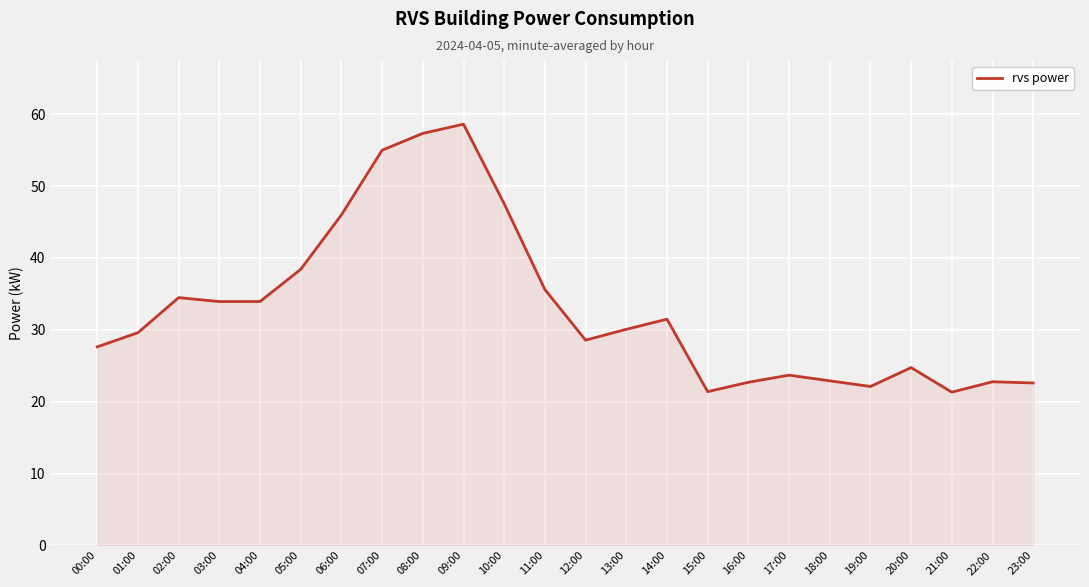

What position from the right is 10:00?

14